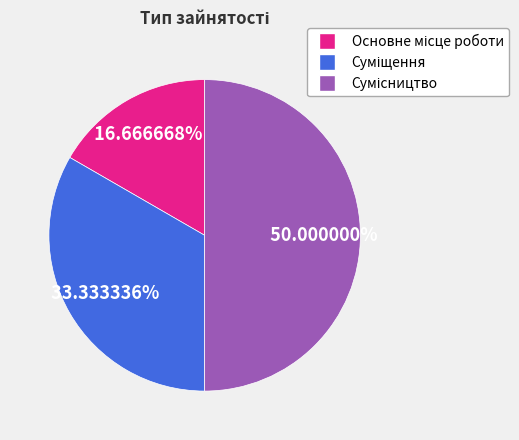

Does any single category account for the majority?

No